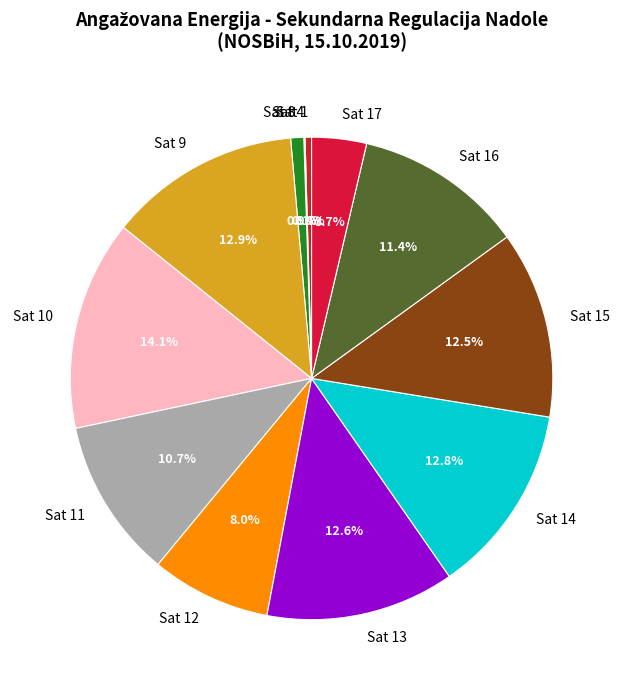

Combined, do Sat 14 and Sat 10 account for over 50%?

No